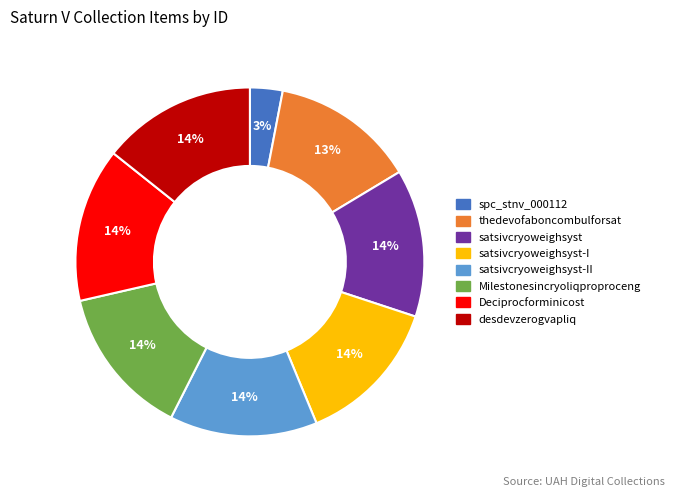

Count the number of slices in the pie.

8